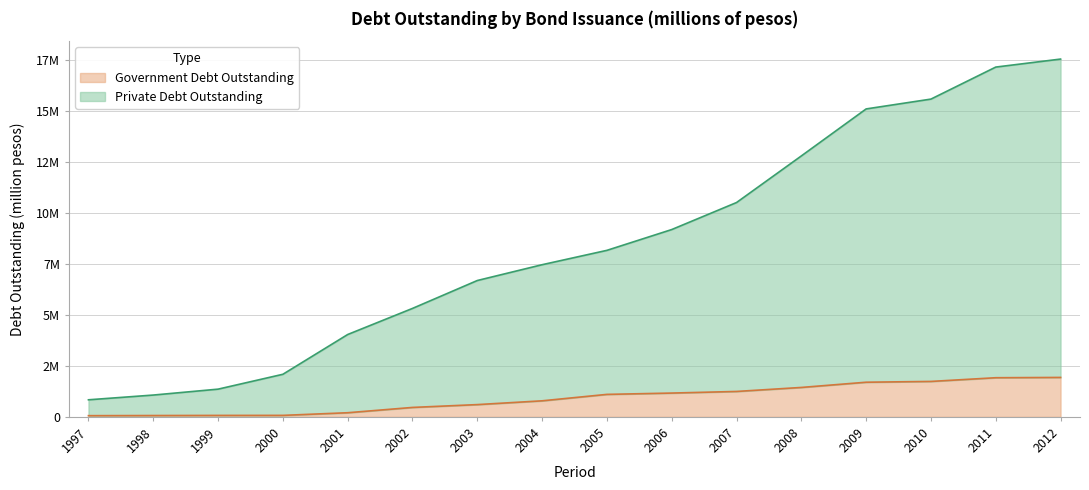

Reading left to right, extract all data points from this chart.

Private Debt Outstanding: 1997=836302	1998=1068617	1999=1358137	2000=2086184	2001=4034709	2002=5313449	2003=6680000	2004=7454348	2005=8157854	2006=9176937	2007=10500489	2008=12783796	2009=15086162	2010=15568101	2011=17136524	2012=17528947
Government Debt Outstanding: 1997=58746	1998=65465	1999=71386	2000=73333	2001=202626	2002=462545	2003=601072	2004=786277	2005=1101562	2006=1166101	2007=1245141	2008=1441439	2009=1697374	2010=1736335	2011=1917697	2012=1932217